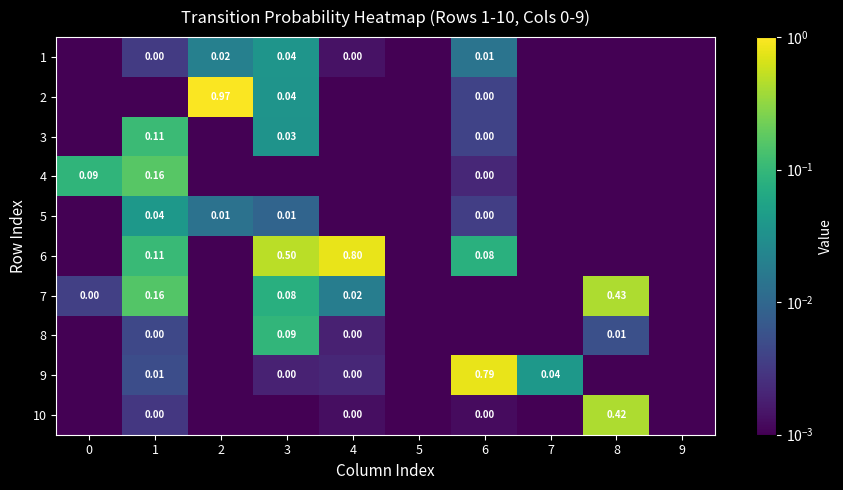

At which category is the sum across all series the highest?

2